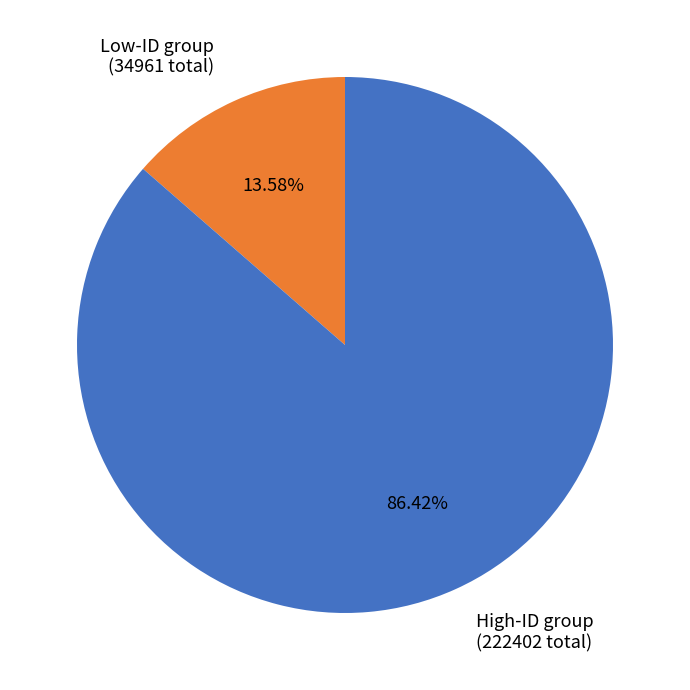

Is the sum of High-ID group (222402 total) and Low-ID group (34961 total) greater than half?

Yes